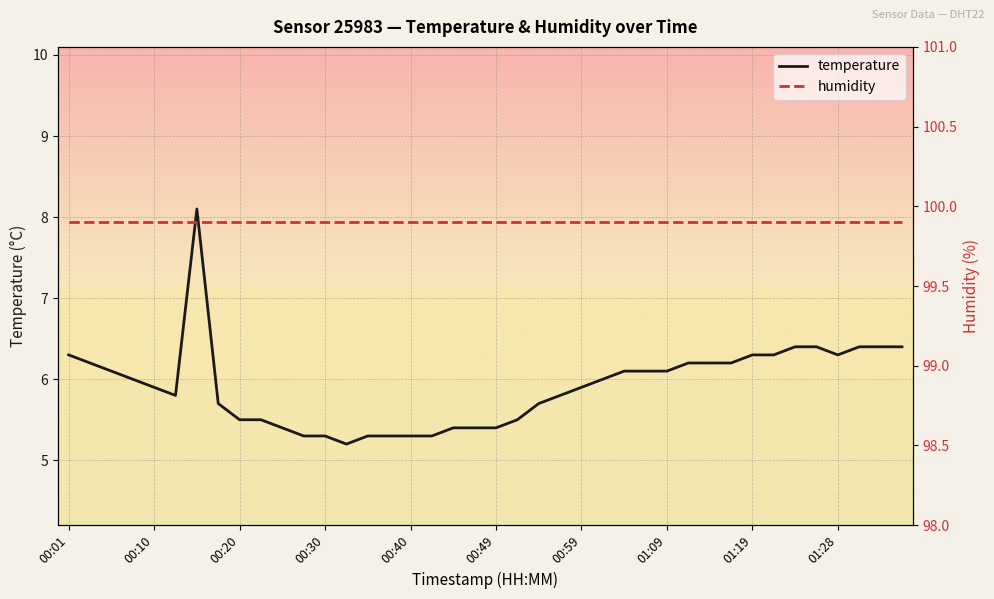

At how many categories does at least one series exceed 58?

40